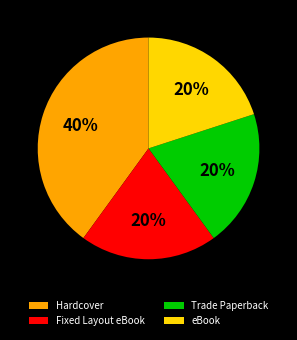

Which category has the biggest portion of the pie?

Hardcover